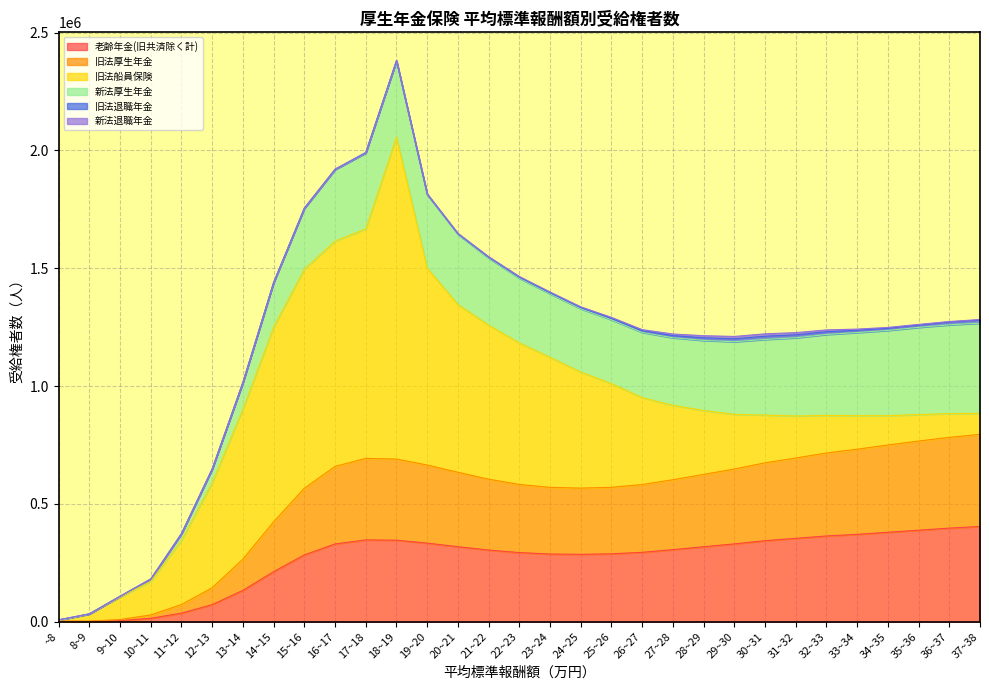

Rank the categories by 老齢年金(旧共済除く計) value from highest to lowest.

37~38, 36~37, 35~36, 34~35, 33~34, 32~33, 31~32, 17~18, 18~19, 30~31, 19~20, 29~30, 16~17, 20~21, 28~29, 27~28, 21~22, 26~27, 22~23, 25~26, 23~24, 24~25, 15~16, 14~15, 13~14, 12~13, 11~12, 10~11, 9~10, ~8, 8~9